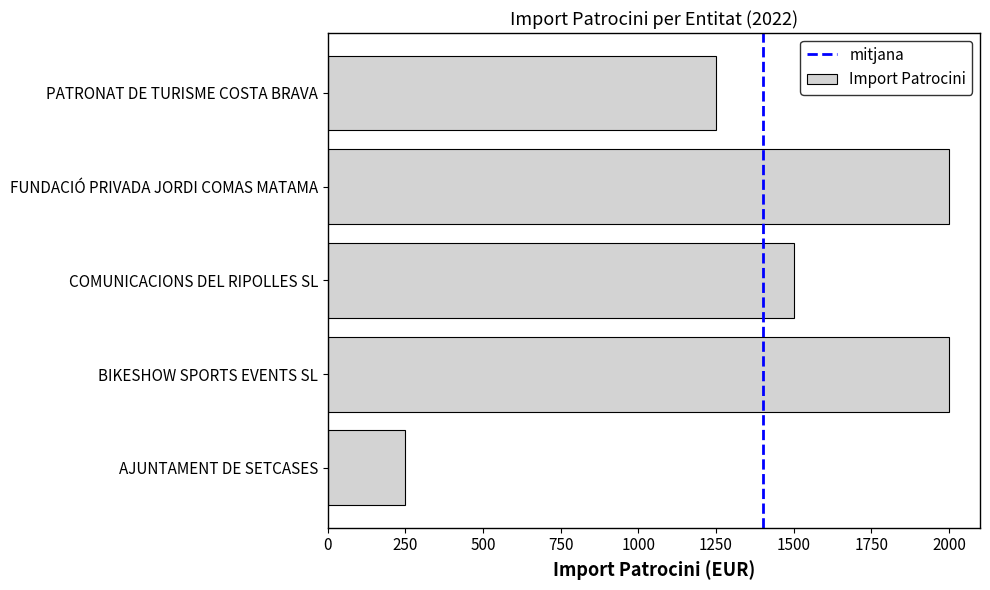

Are the bars grouped side by side (vs. stacked)?

No